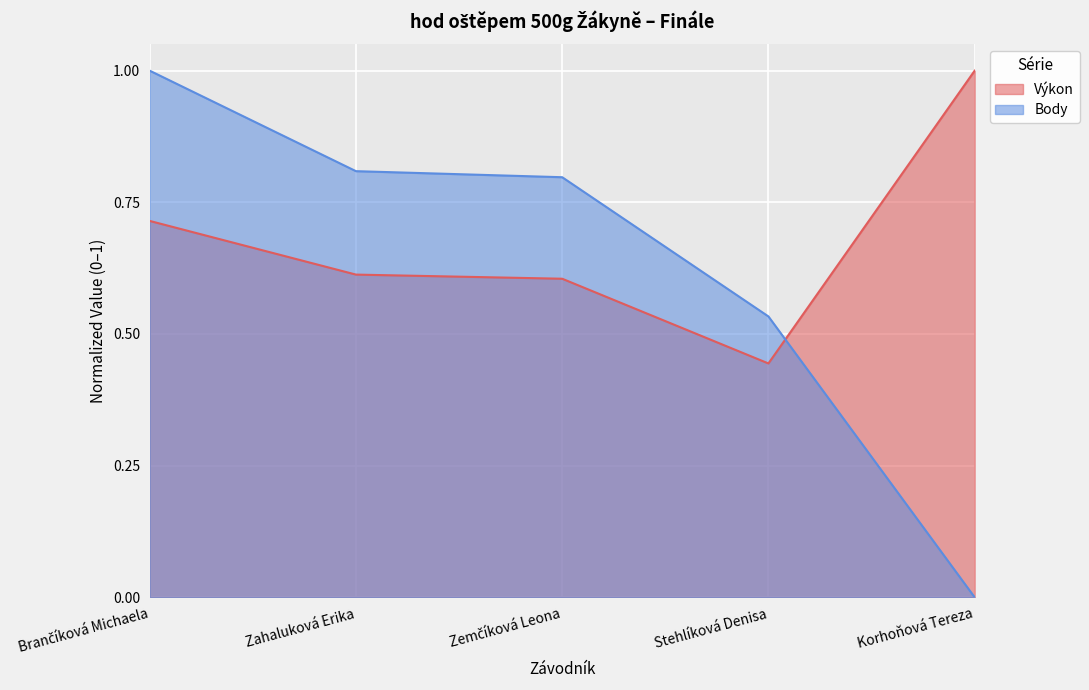

In Výkon, how many points are lower than both neighbors (excluding endpoints)?

1